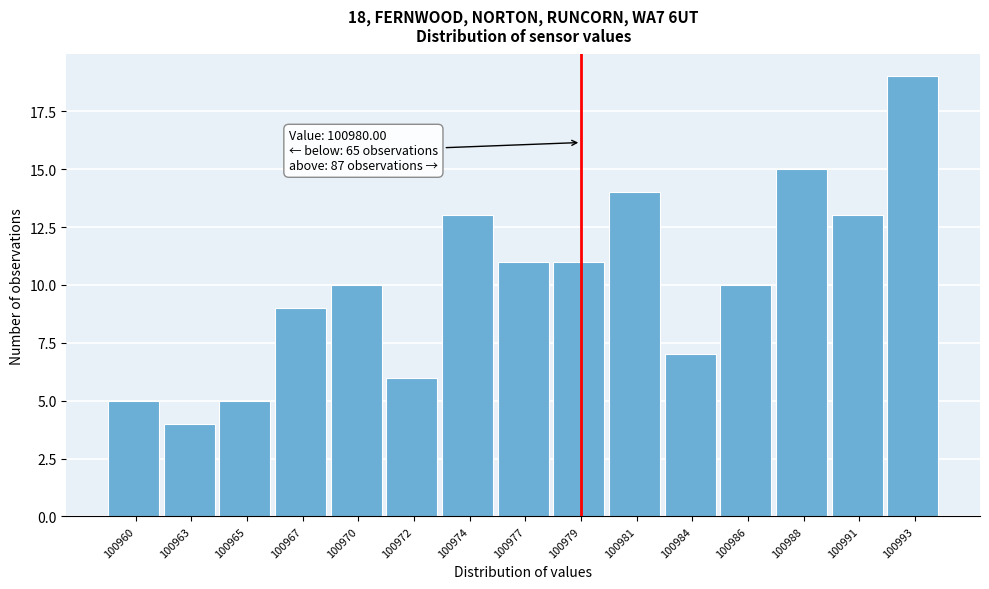

Reading left to right, extract all data points from this chart.

5	4	5	9	10	6	13	11	11	14	7	10	15	13	19